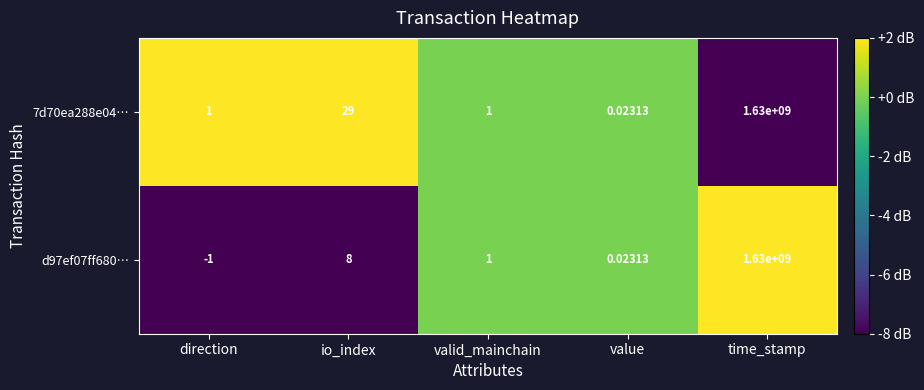

At which category is the sum across all series the highest?

time_stamp